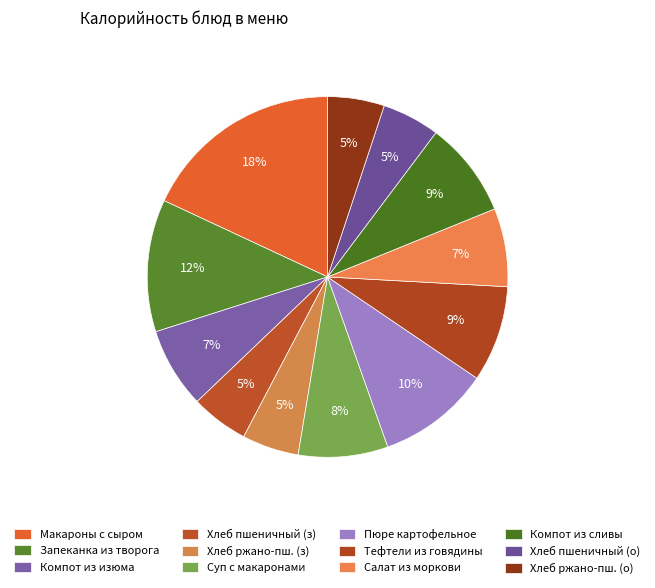

How many slices are in this pie chart?

12